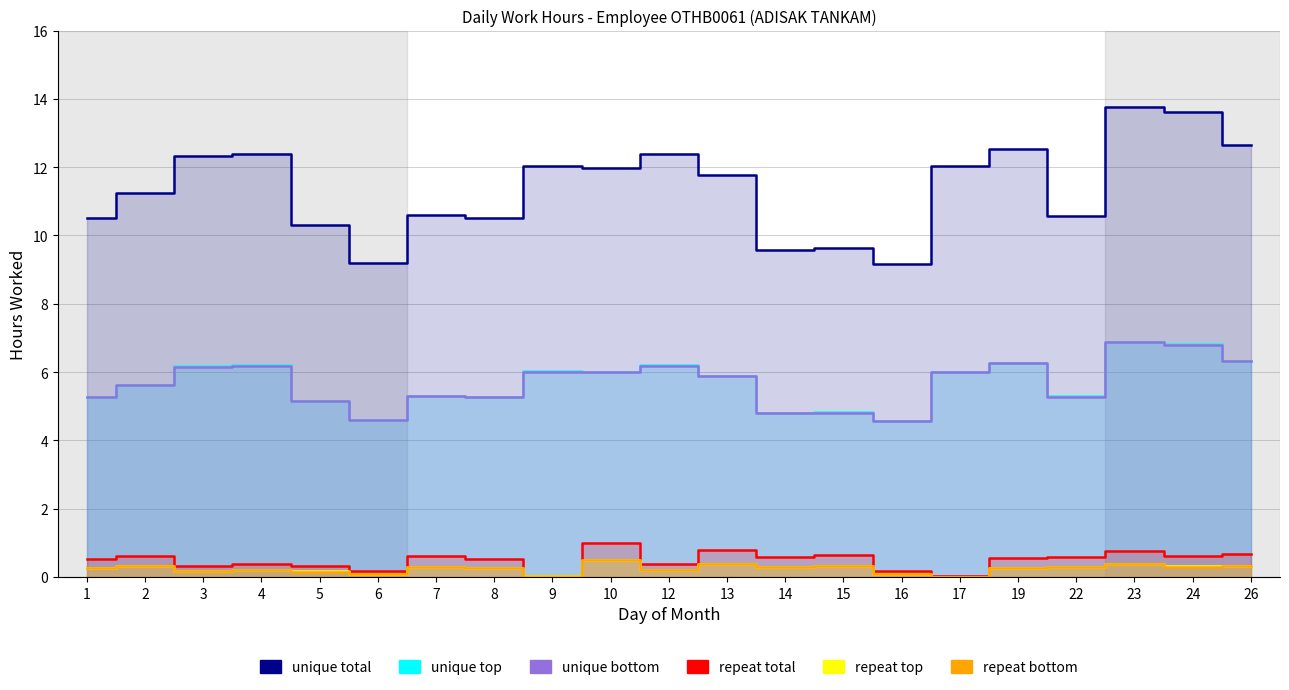

At which label is unique top closest to 5?

5